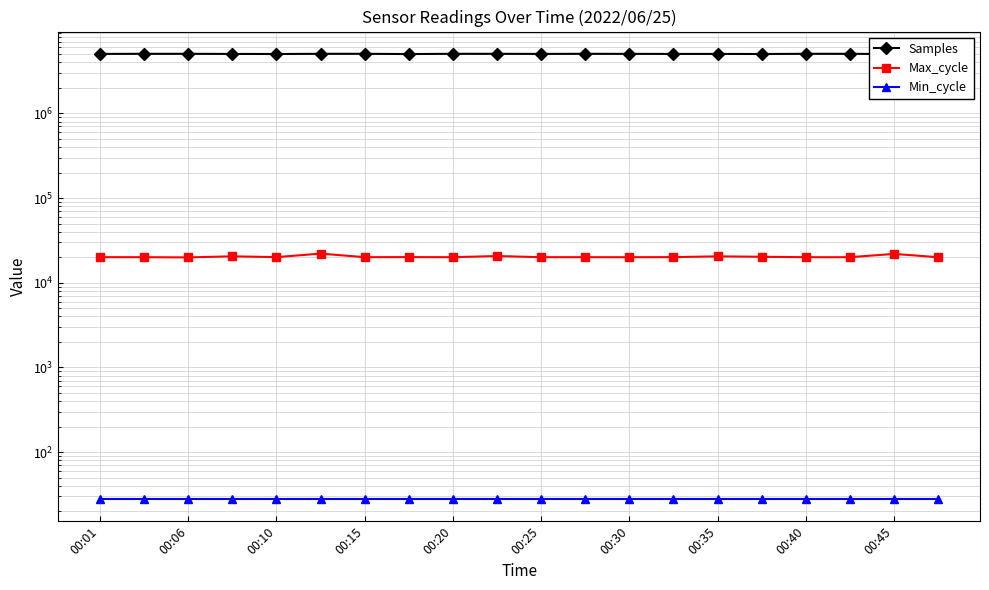

The Samples series shows 5033991 at 00:15. True or false?

True